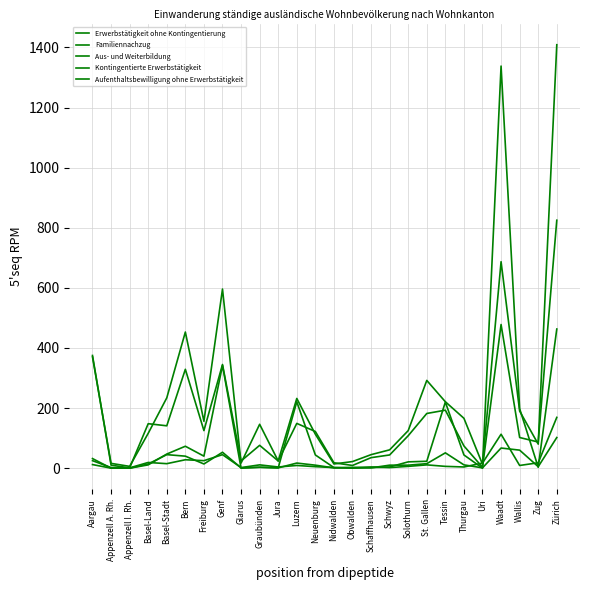

How many interior local valleys does the Aus- und Weiterbildung series have?

7